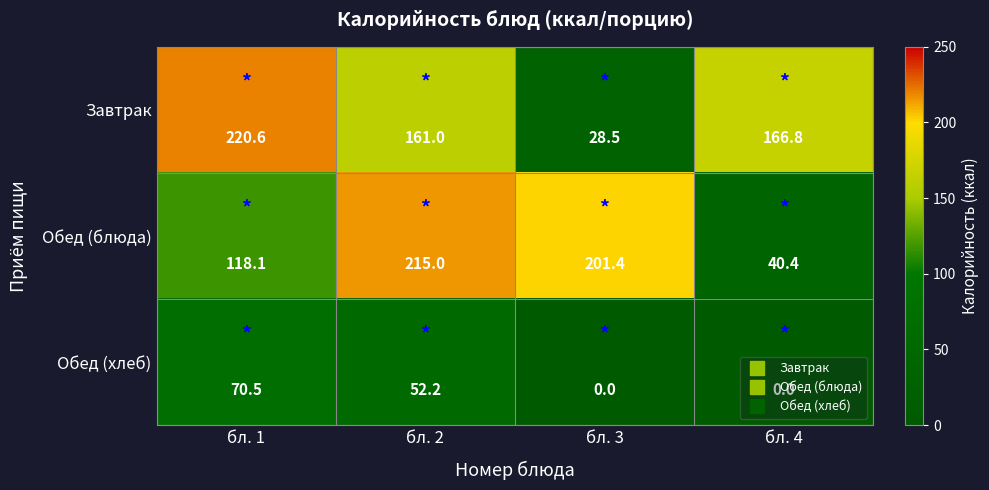

Between бл. 1 and бл. 3, which series saw the biggest shift?

Завтрак